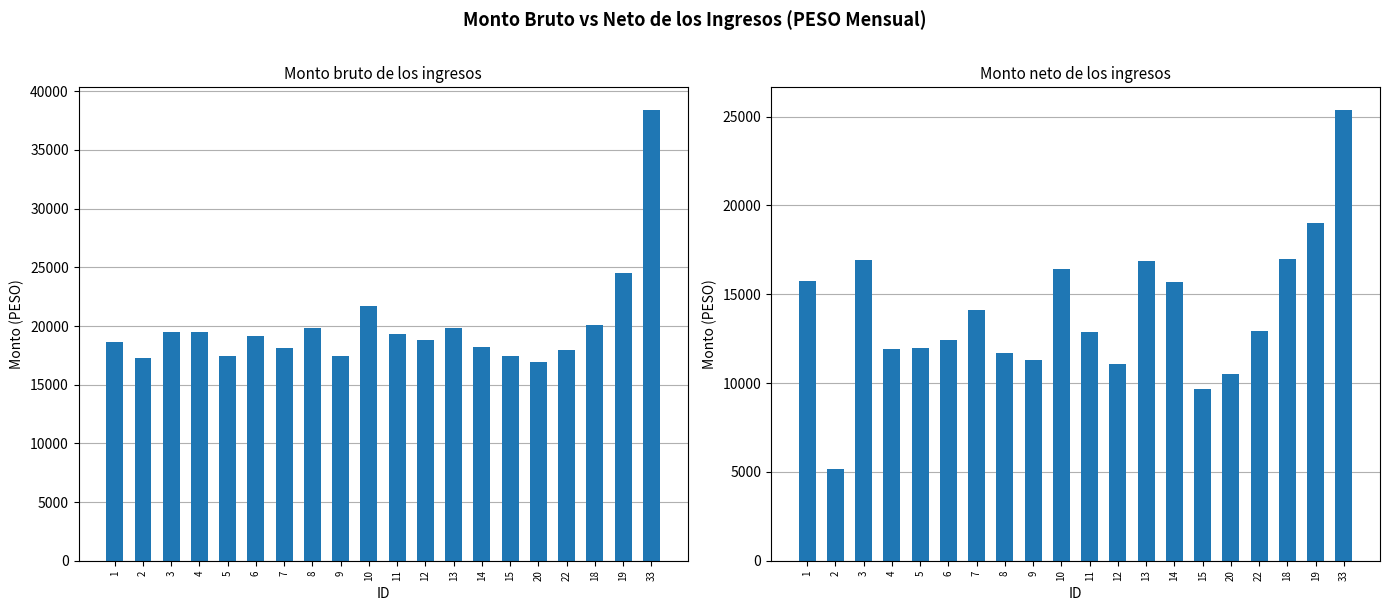

At how many categories does at least one series exceed 20351?

3